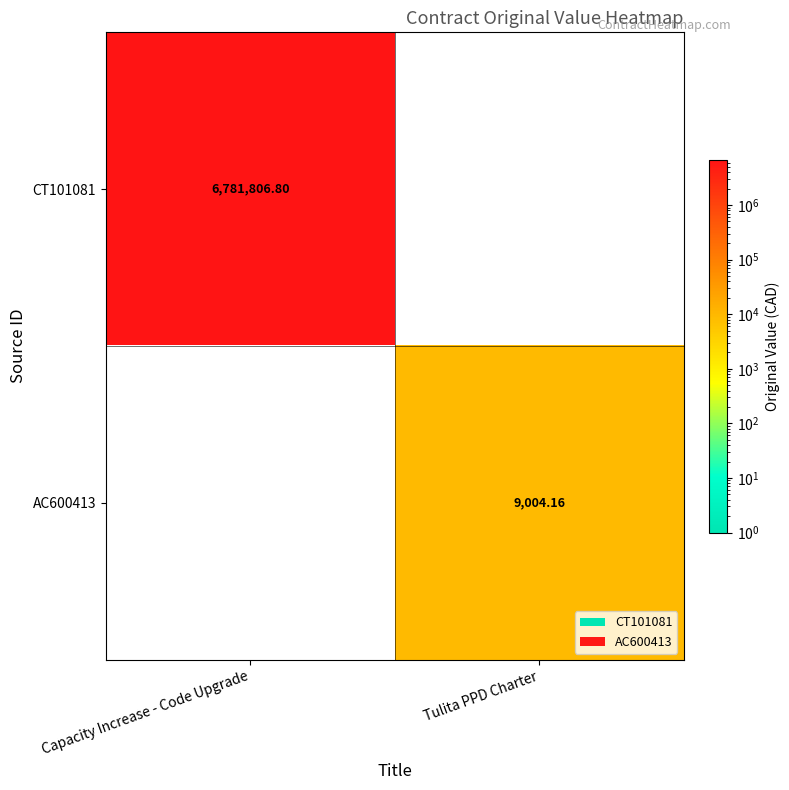

The CT101081 series shows 6781806.8 at Capacity Increase - Code Upgrade. True or false?

True